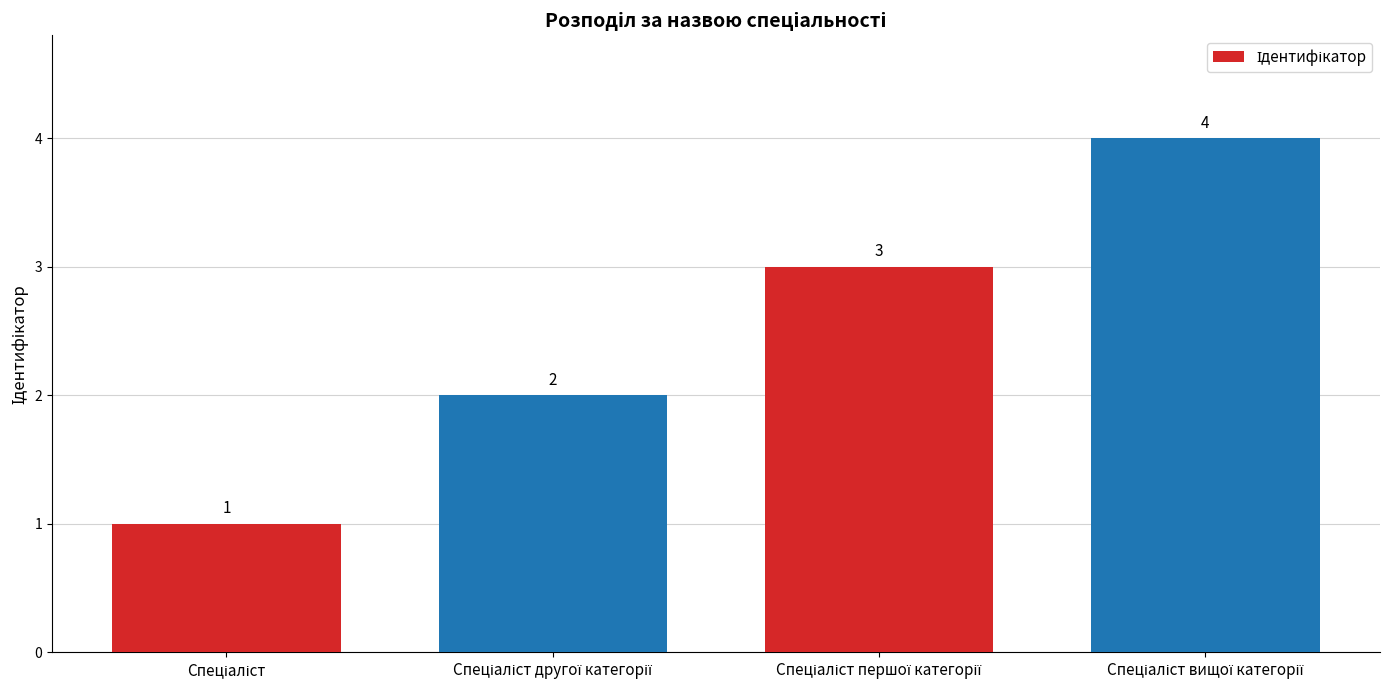

What is the difference between the maximum and minimum values?

3